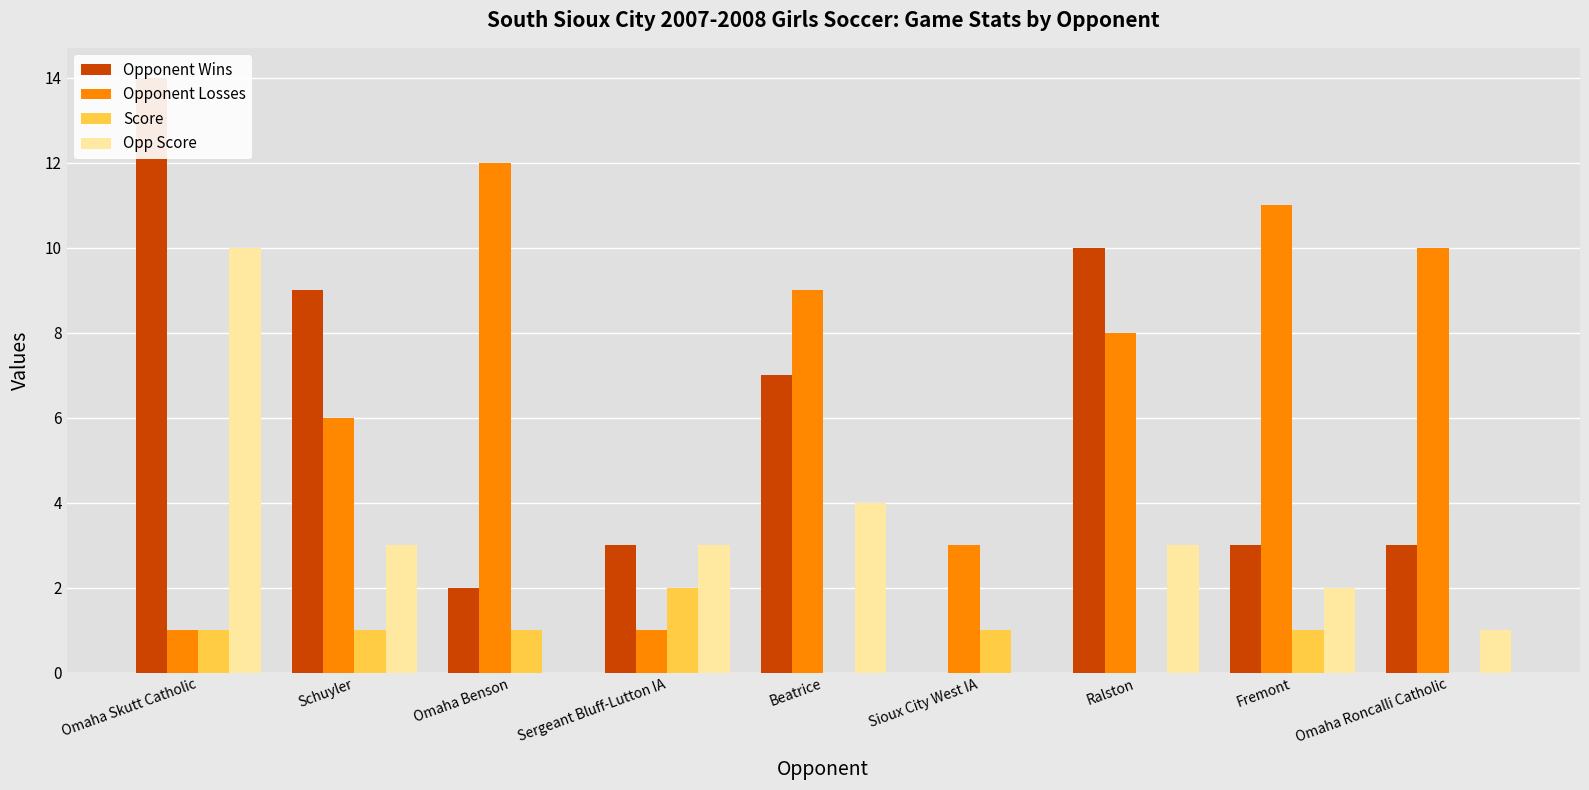

Which series changed the most between Omaha Benson and Ralston?

Opponent Wins